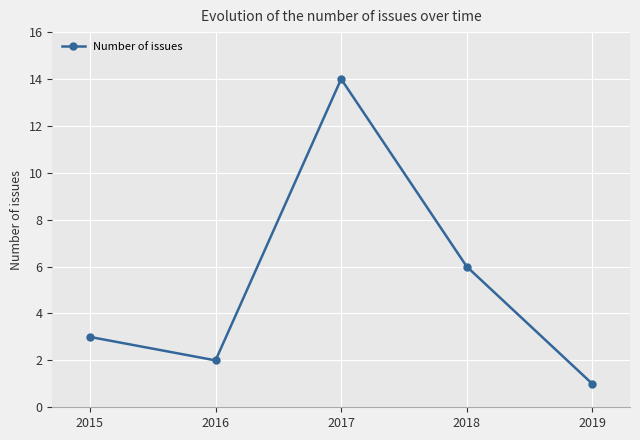

At which category does the data reach its first local valley?

2016